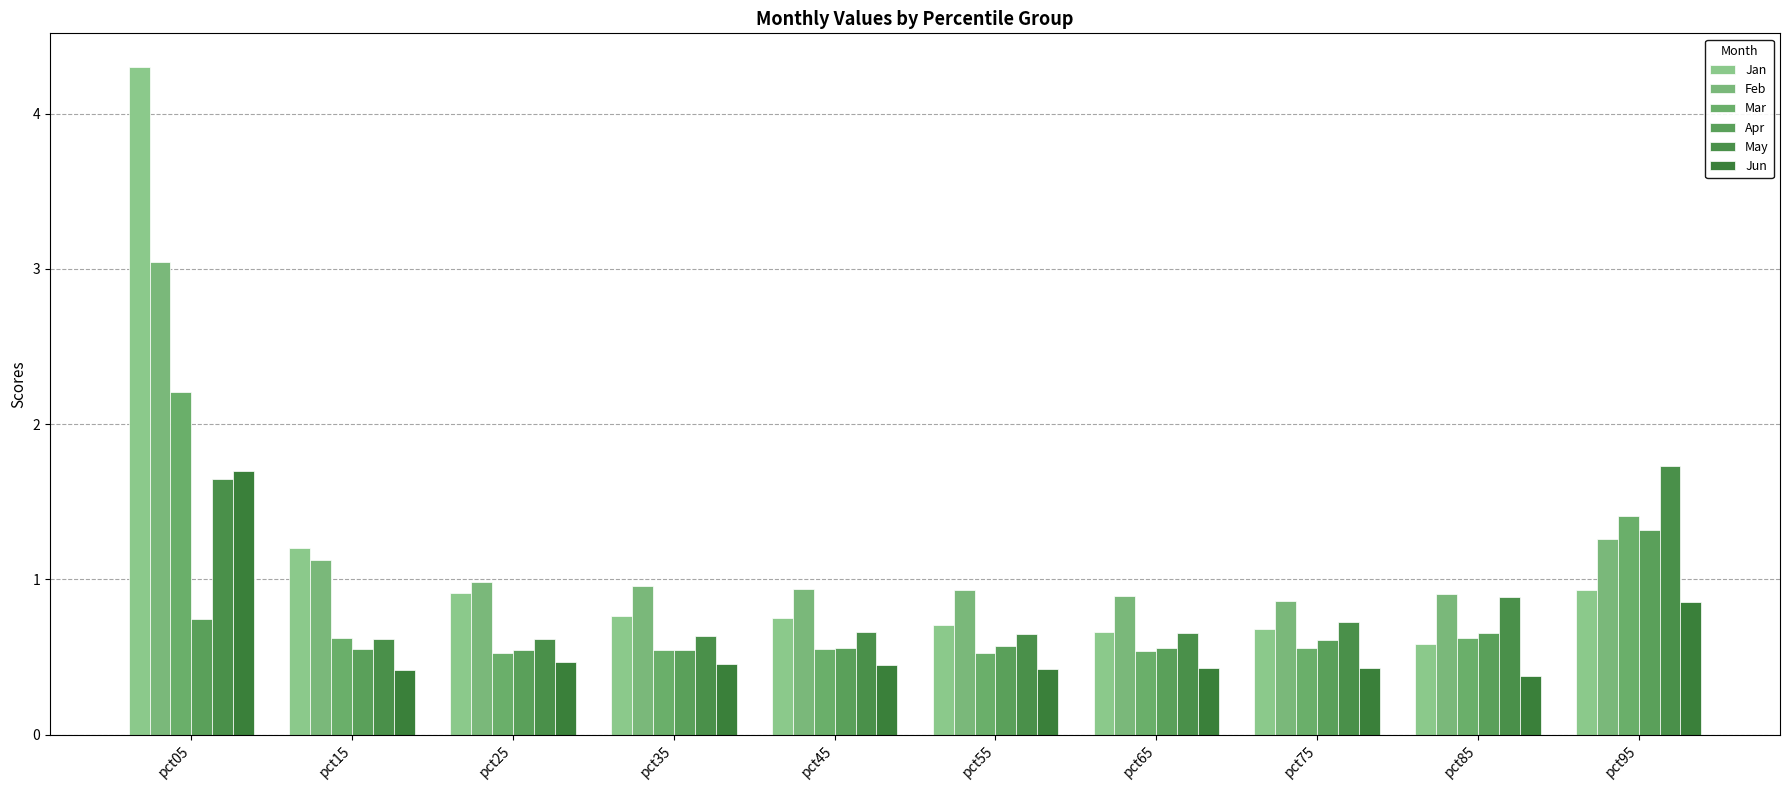

How many bars are there in total?

60